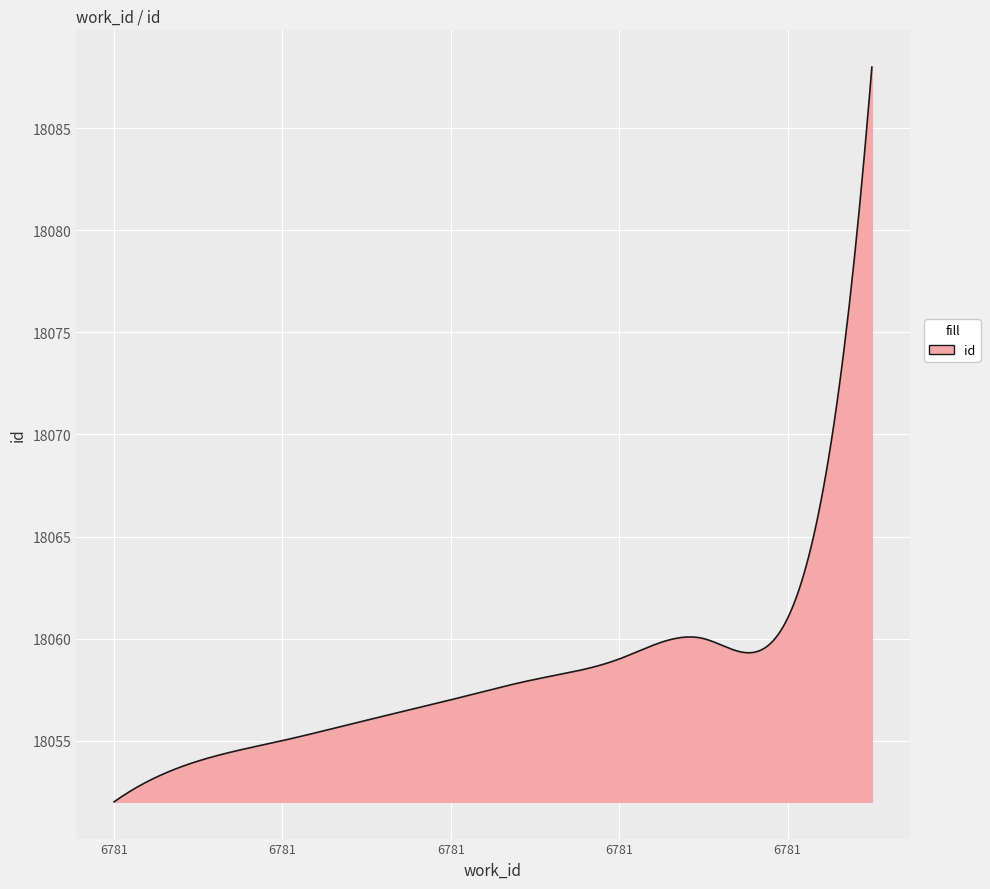

What is the greatest value displayed?

18088.0